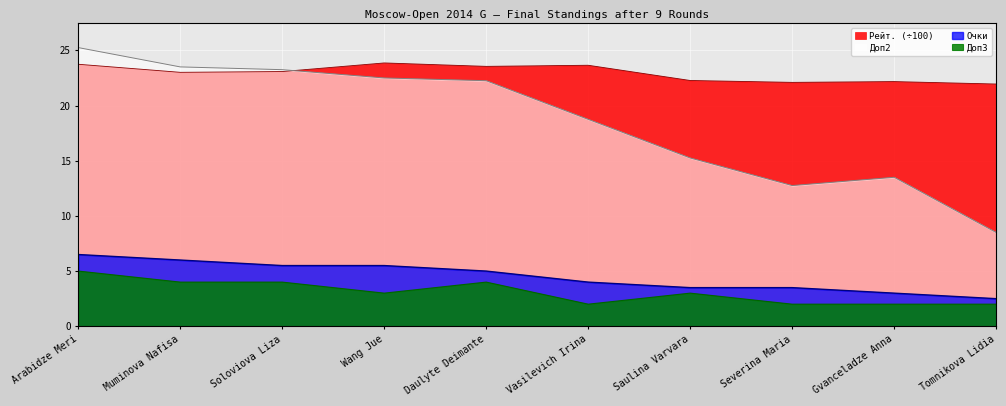

How many interior local peaks does the Доп3 series have?

2